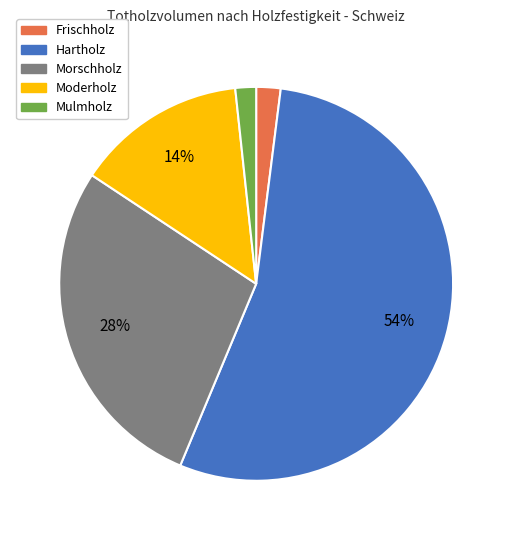

Is there any slice that represents more than half of the pie?

Yes